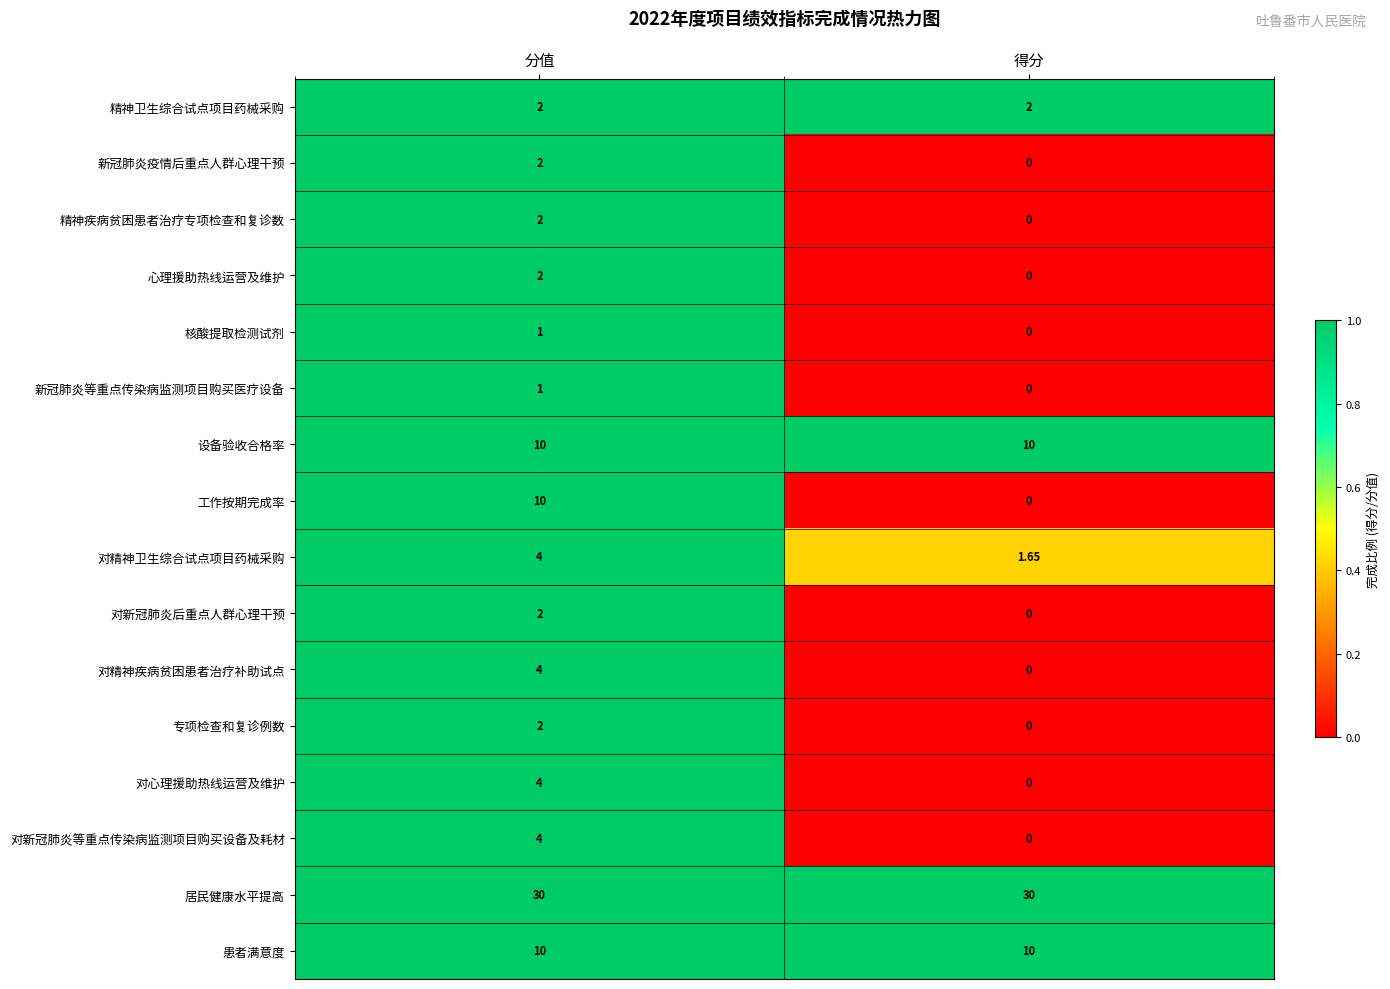

Which category has the lowest value across all series?

得分